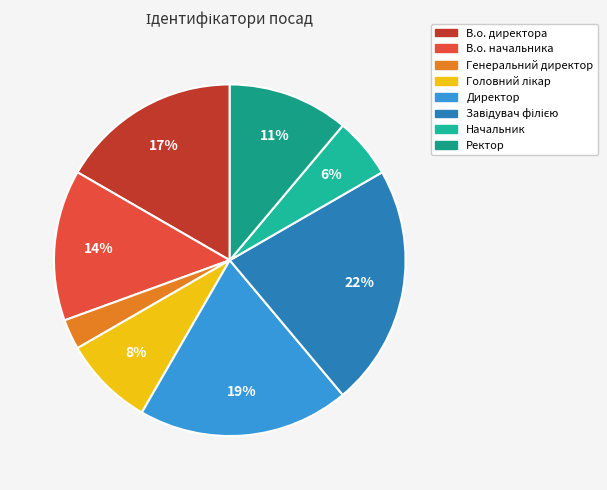

The Начальник slice represents 1% of the pie. True or false?

False